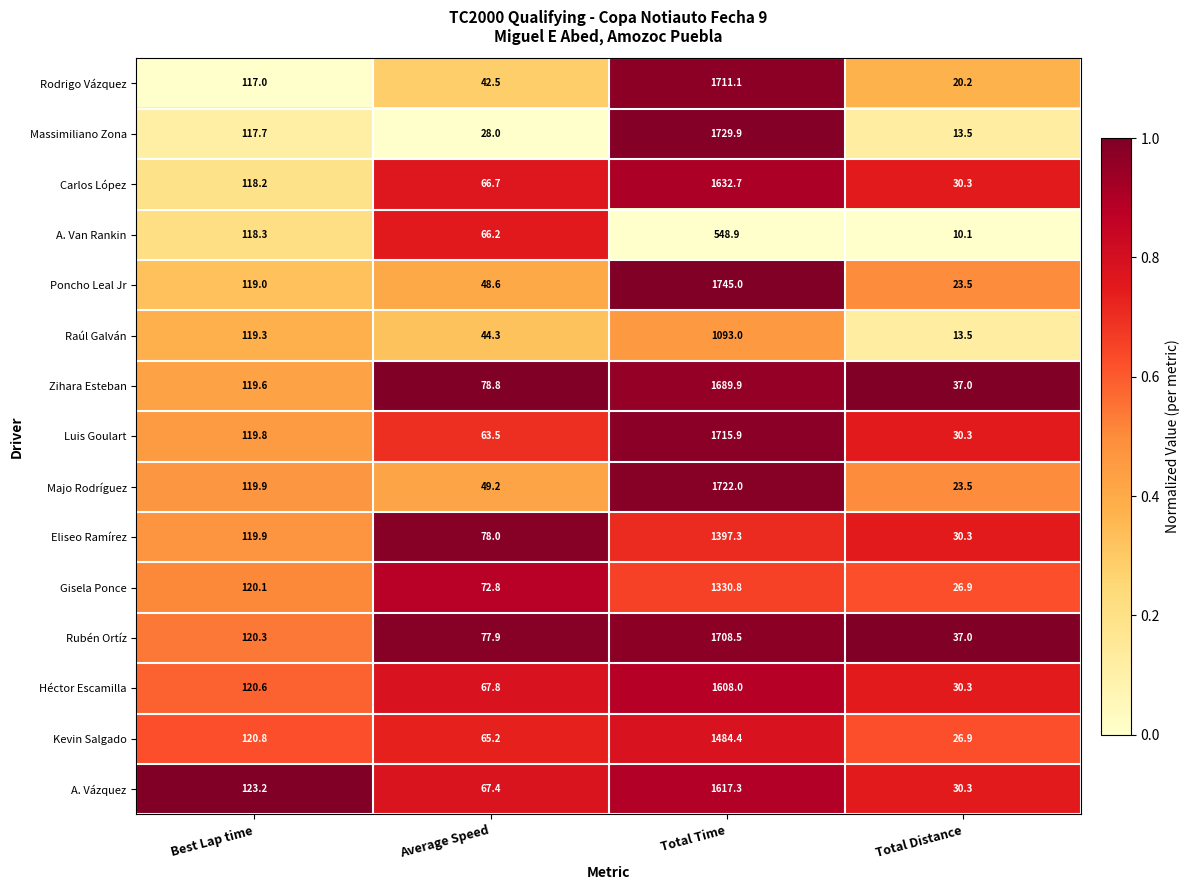

Which series has the largest range (max minus min)?

Poncho Leal Jr